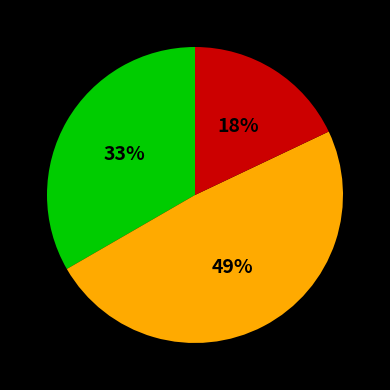

To the nearest percent, what is the difference between the largest and smallest slice percentages?

31%